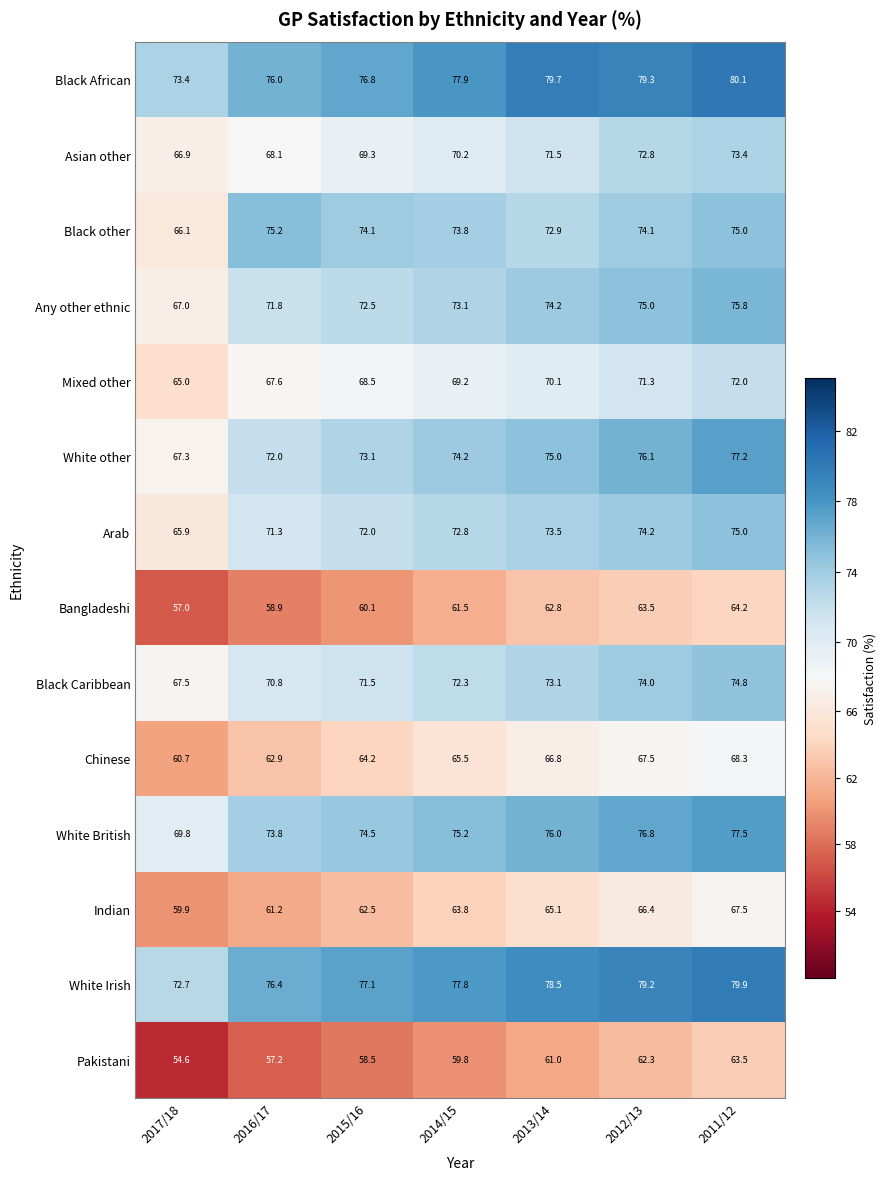

What is the spread (max minus min) of values at 2015/16?

18.6